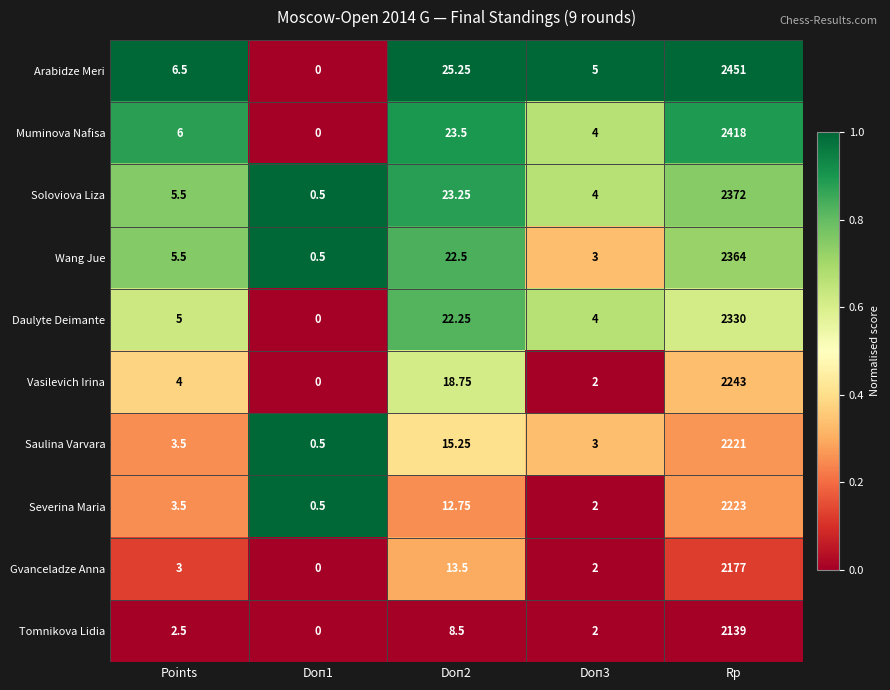

At which label does Arabidze Meri first exceed 6?

Points